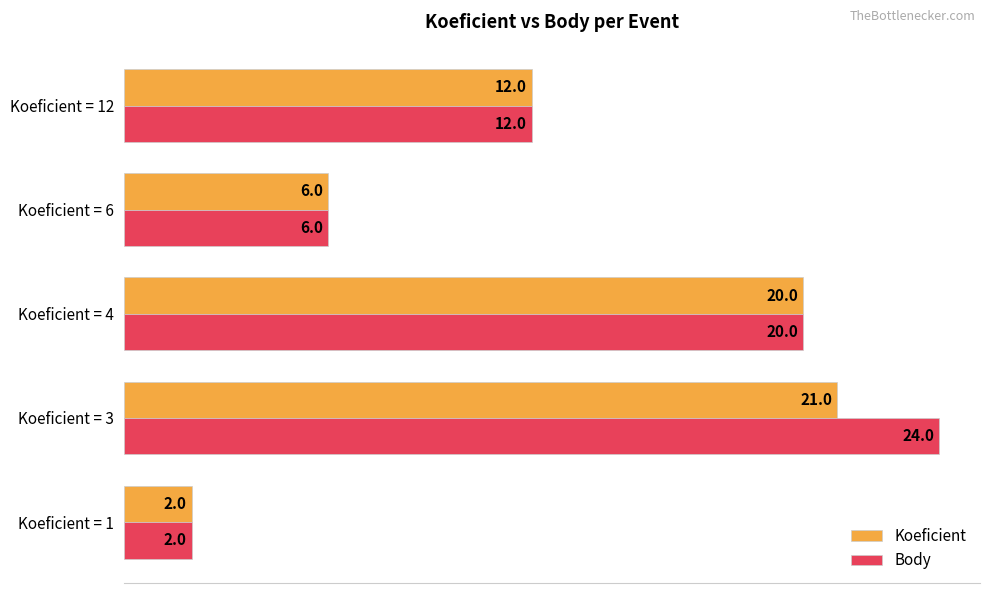

How many data points in Body are less than 12?

2